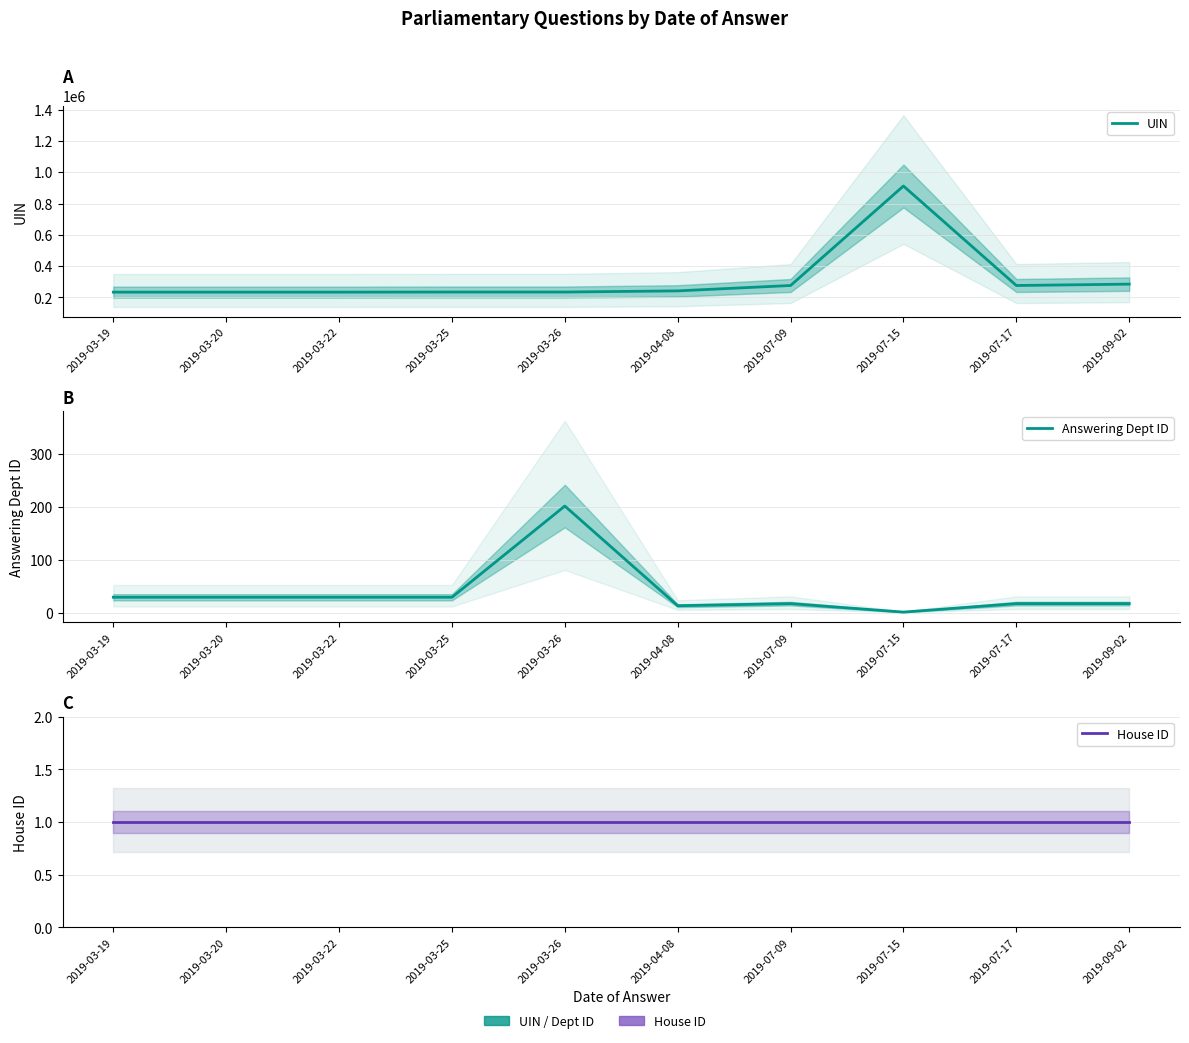

Which series has the largest range (max minus min)?

UIN